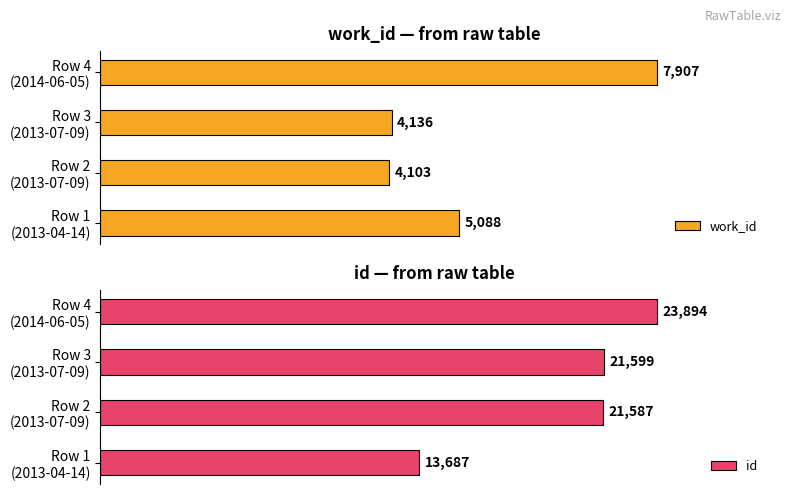

Does the chart contain any negative values?

No